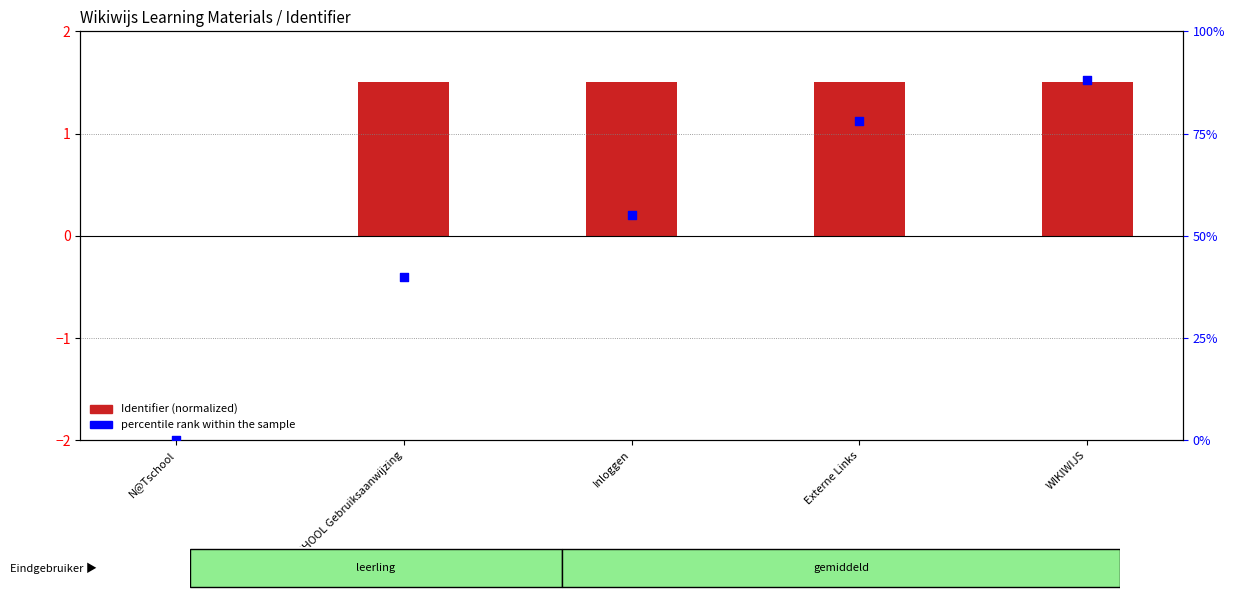

Which series reaches the minimum Y coordinate?

Identifier